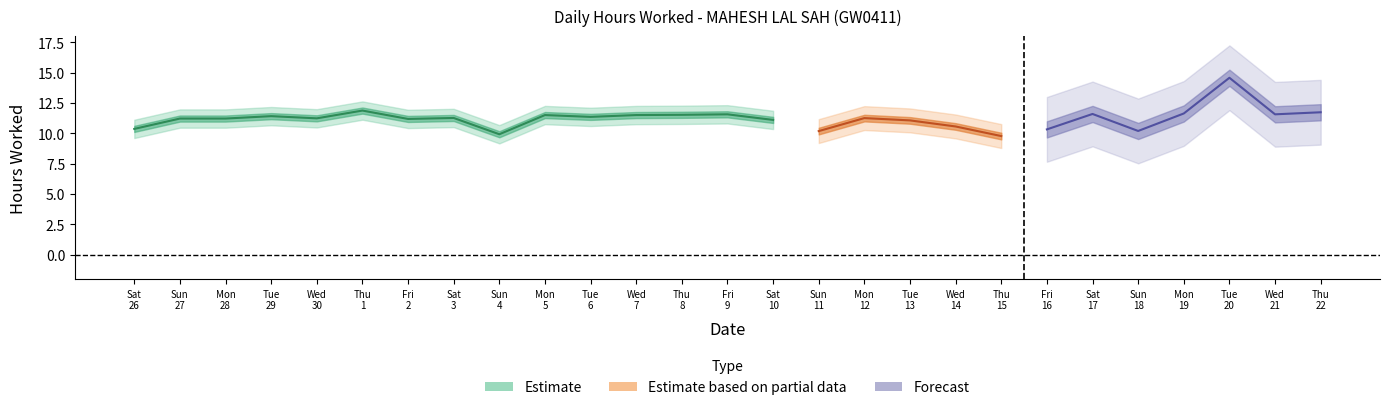

Is this an area chart (filled region under the line)?

No